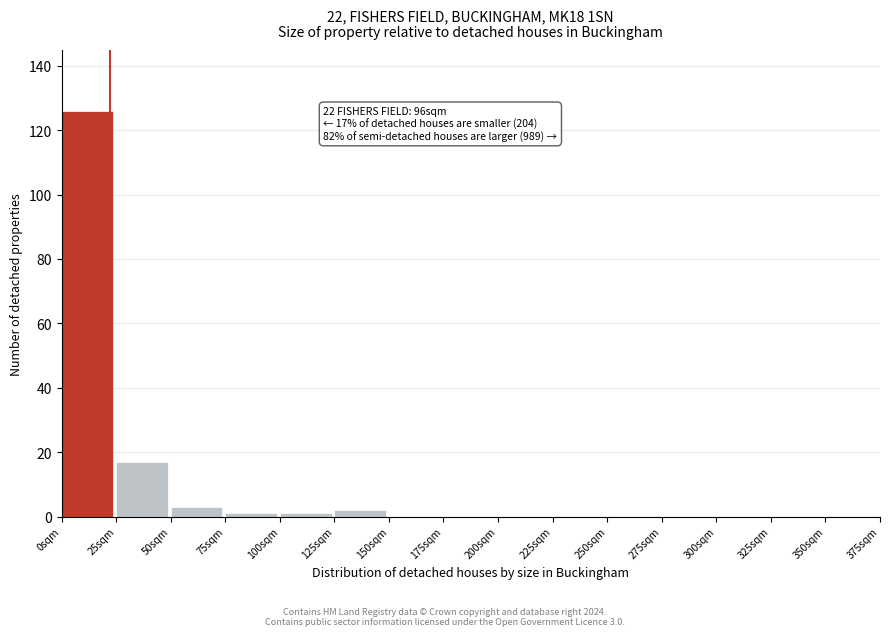

Over which range of the x-axis is the bar tallest?

0 to 25